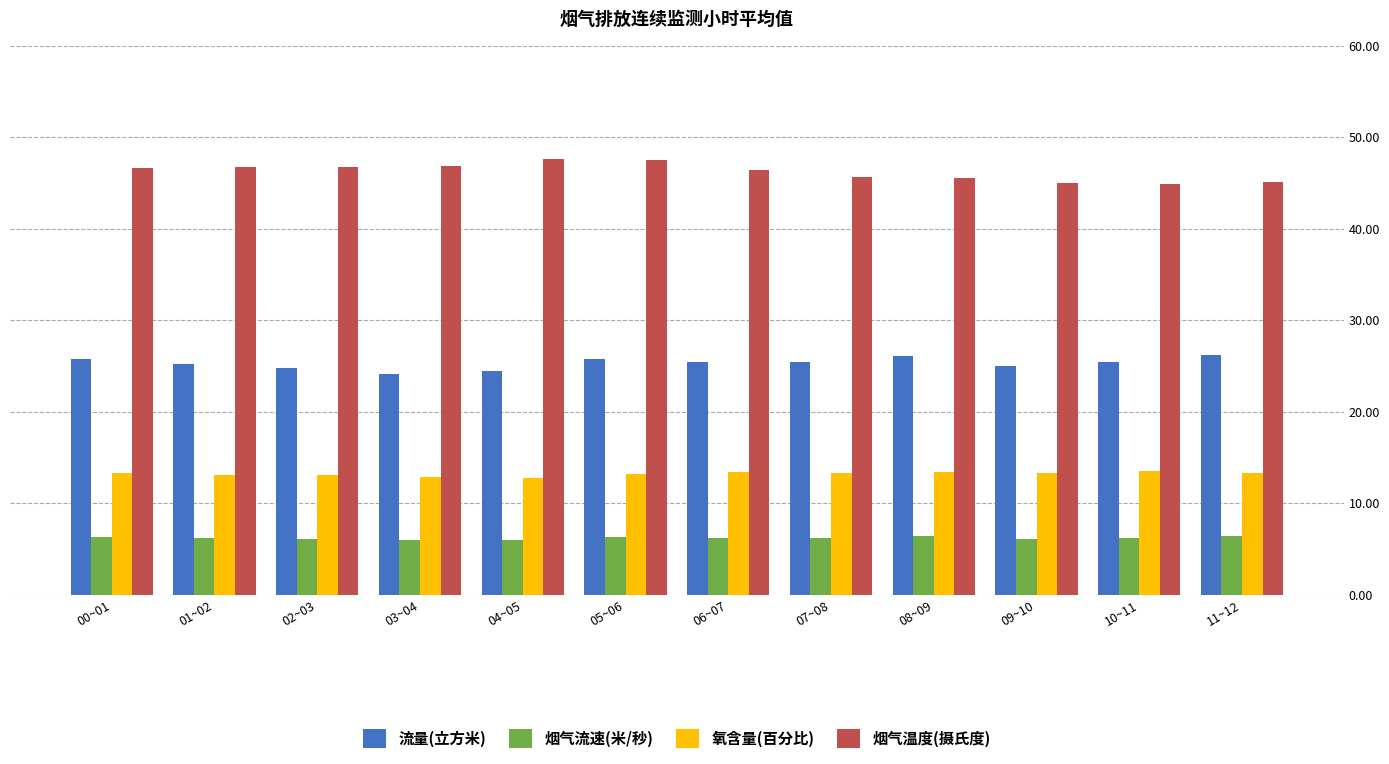

What is the greatest value displayed?

47.6